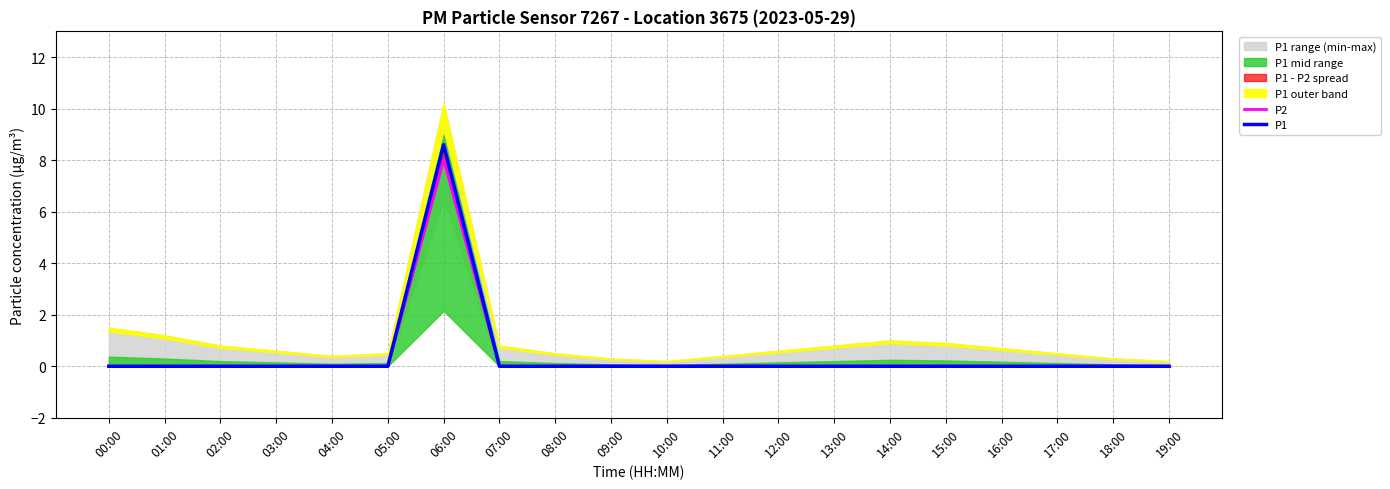

Does the chart display data point markers on the line(s)?

No